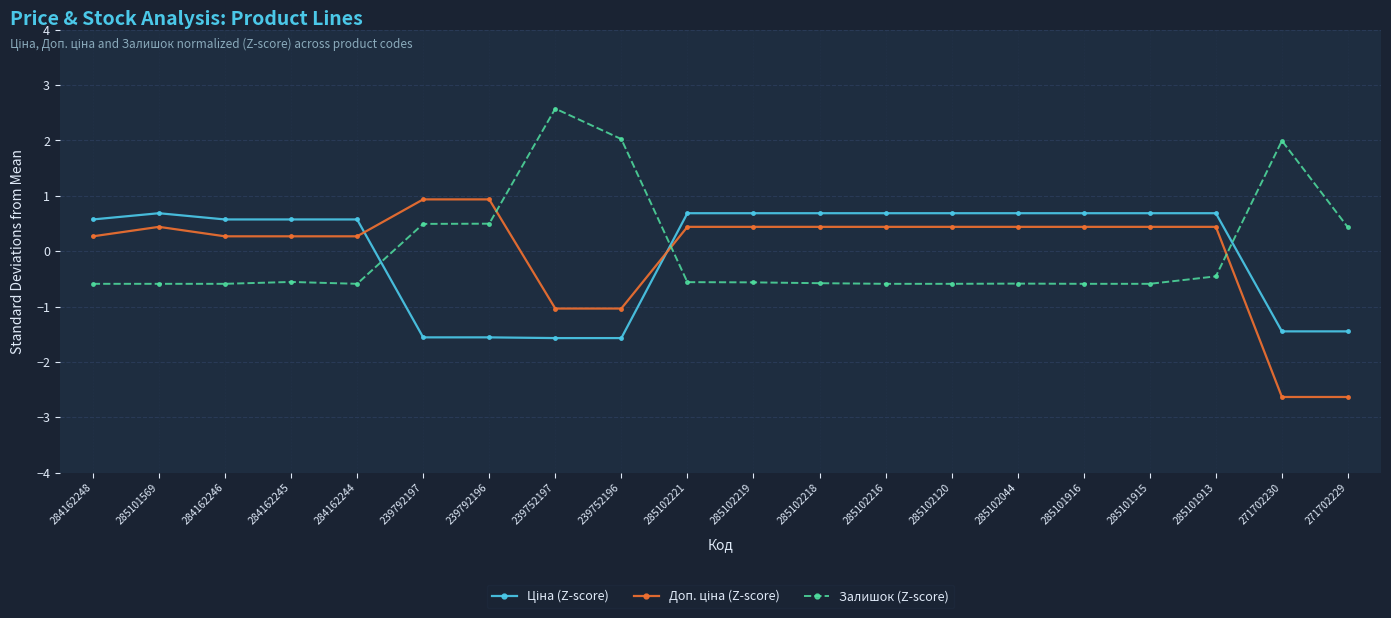

What position from the right is 285101916?

5